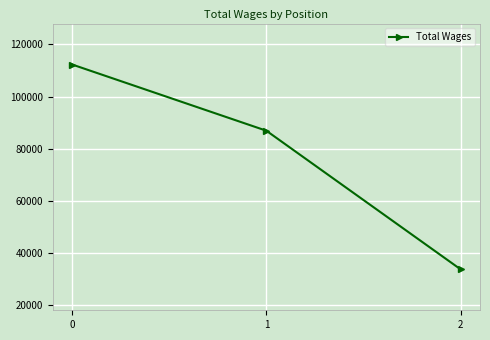

Reading left to right, what are all the values shown in this chart?

112295	86847	33568